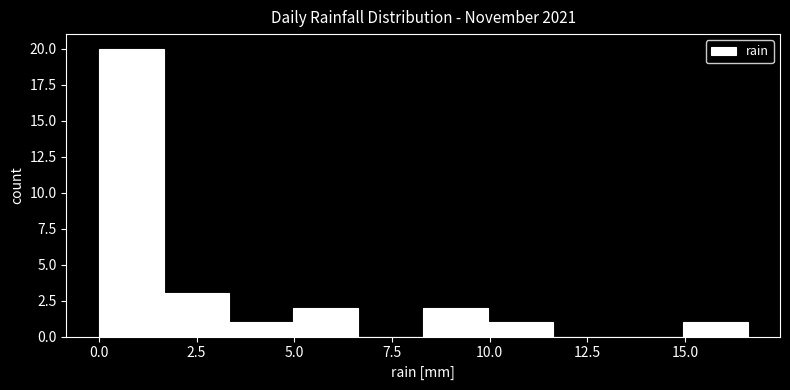

Around what value on the x-axis is the tallest bar? Give the approximate position of its centre, as read against the axis.

1.0